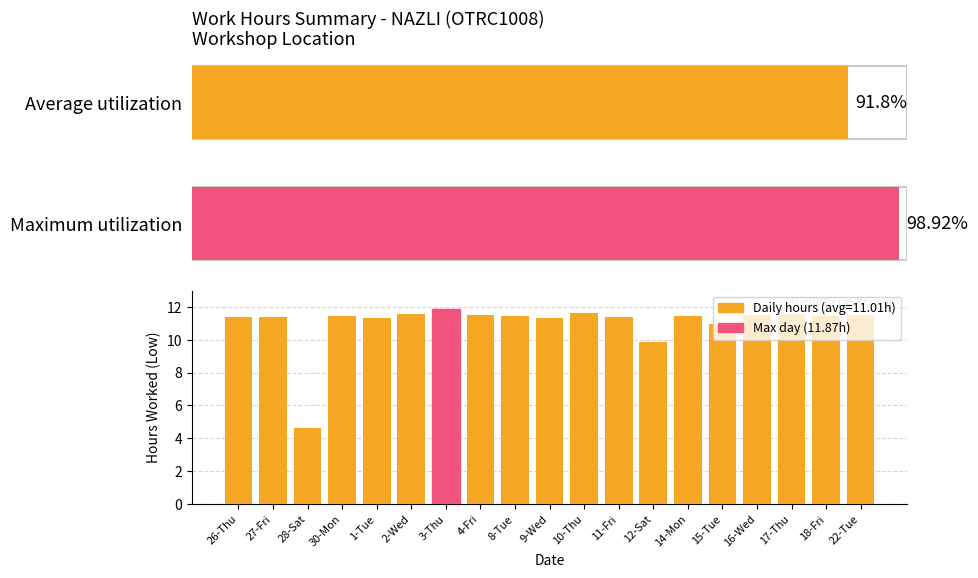

What position from the left is 17-Thu?

17